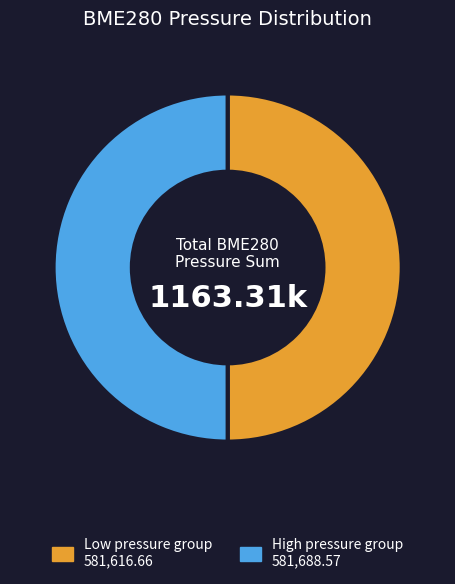

Count the number of slices in the pie.

2